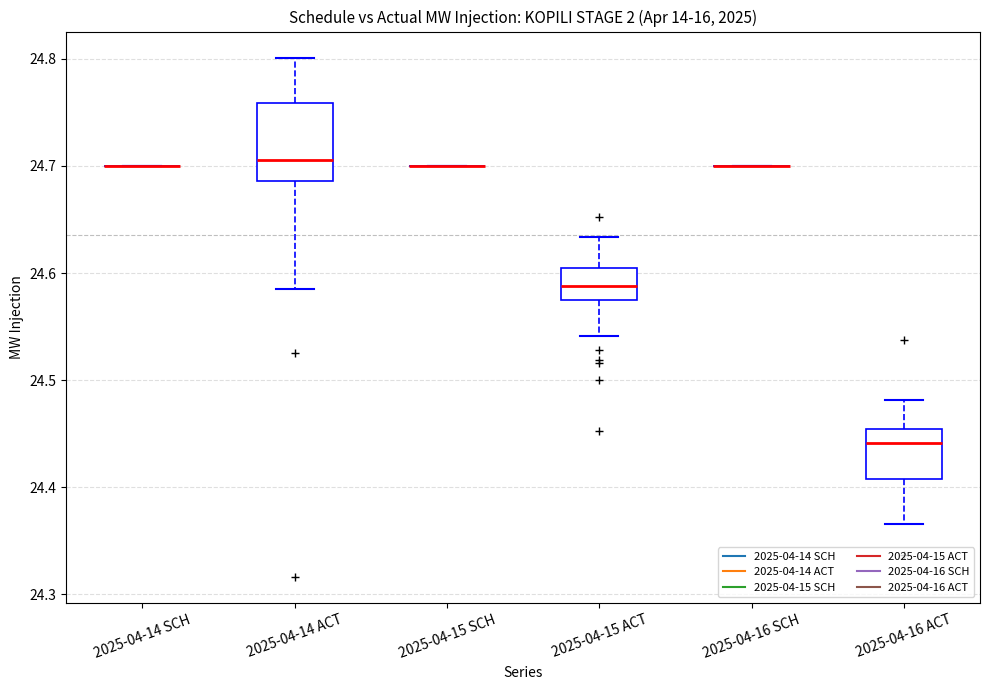

Where is the lower edge of the box for 2025-04-14 ACT on the y-axis? The values are not printed on the chart, so give them approximately, as read against the axis.

24.69